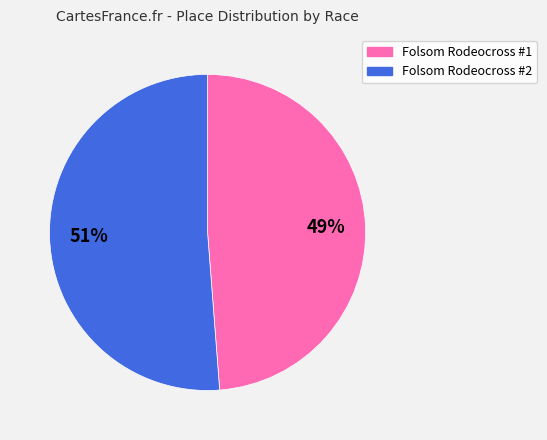

Do Folsom Rodeocross #1 and Folsom Rodeocross #2 together represent more than half of the pie?

Yes